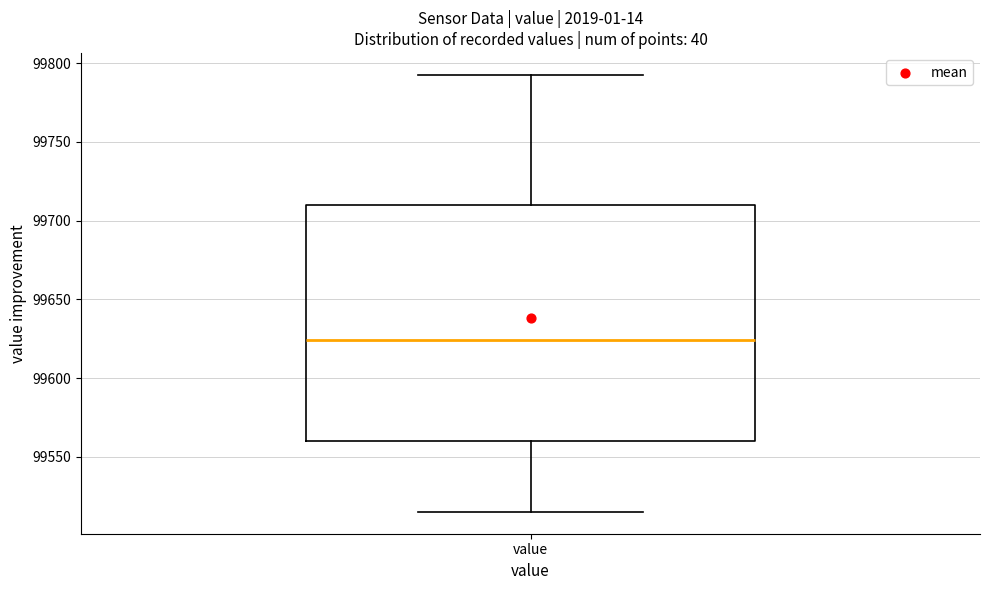

Transcribe this box plot: give where the median line is, the range the box spans, and where the two whiskers end, as read against the y-axis. The values are not printed on the chart, so give them approximately, as read against the axis.

median 99625, box 99560 to 99710, whiskers 99515 to 99790